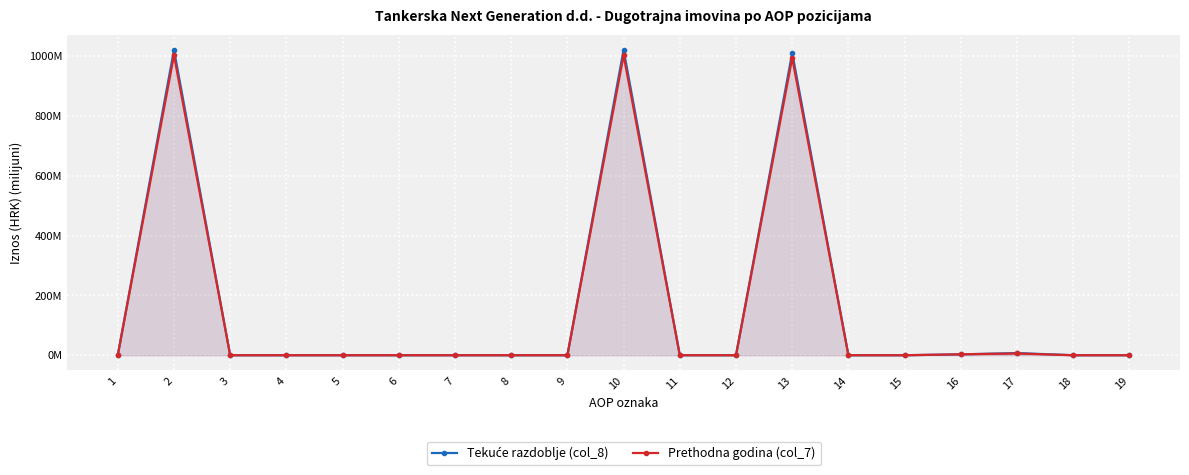

Rank the series at 12 from lowest to highest value.

Tekuće razdoblje (col_8), Prethodna godina (col_7)